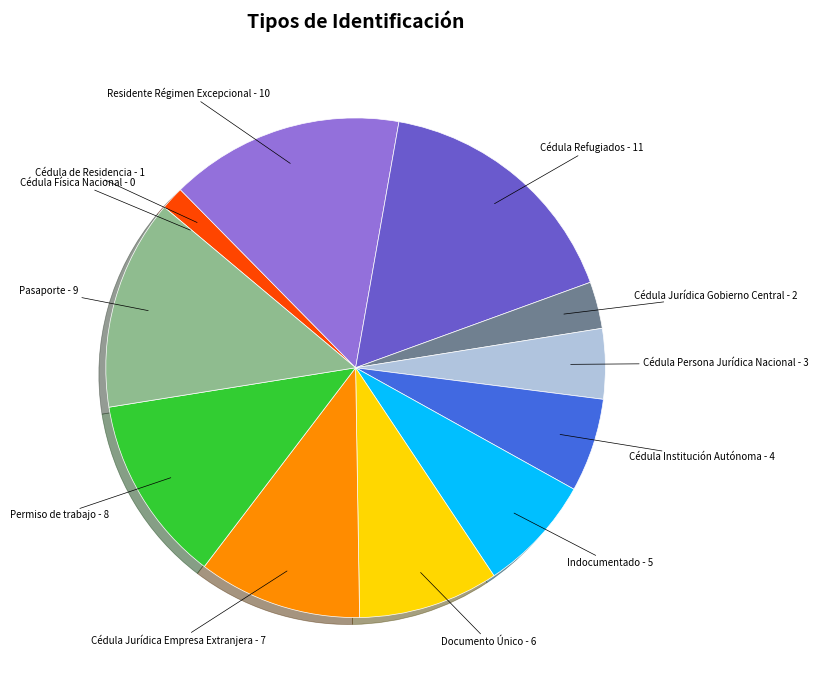

Is there a majority slice in this chart?

No